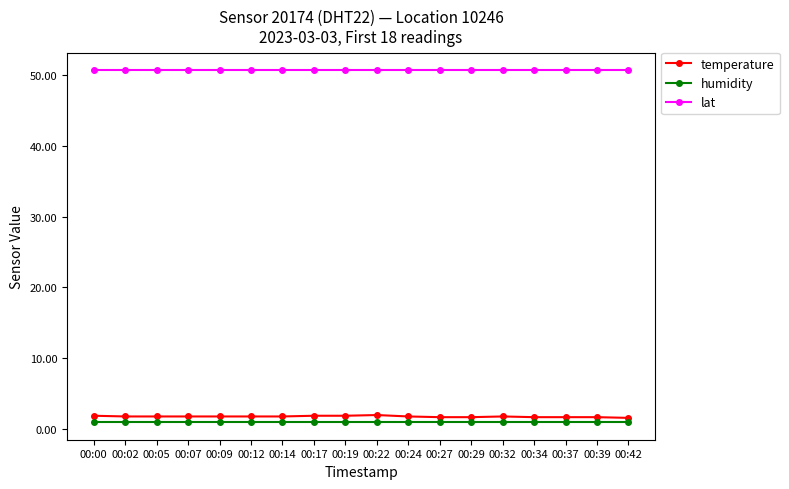

What is the value of the lat point at the 7th from the left?

50.6